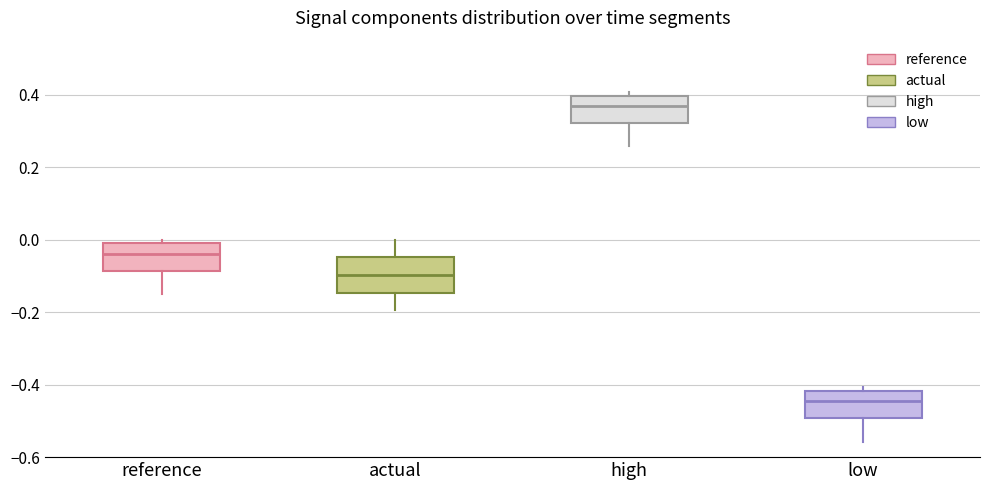

Where is the upper edge of the box for actual on the y-axis? The values are not printed on the chart, so give them approximately, as read against the axis.

-0.04